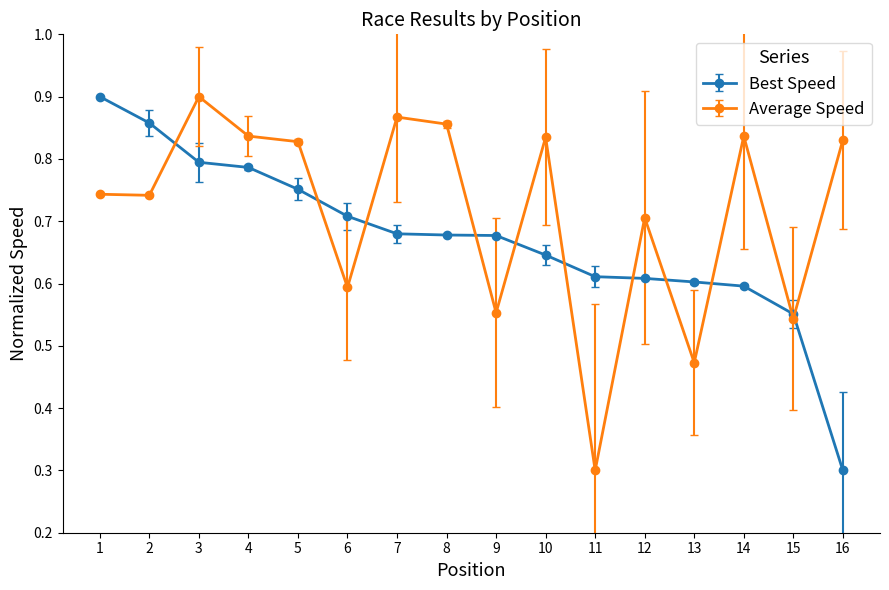

Where is Average Speed nearest to the value 0?

11